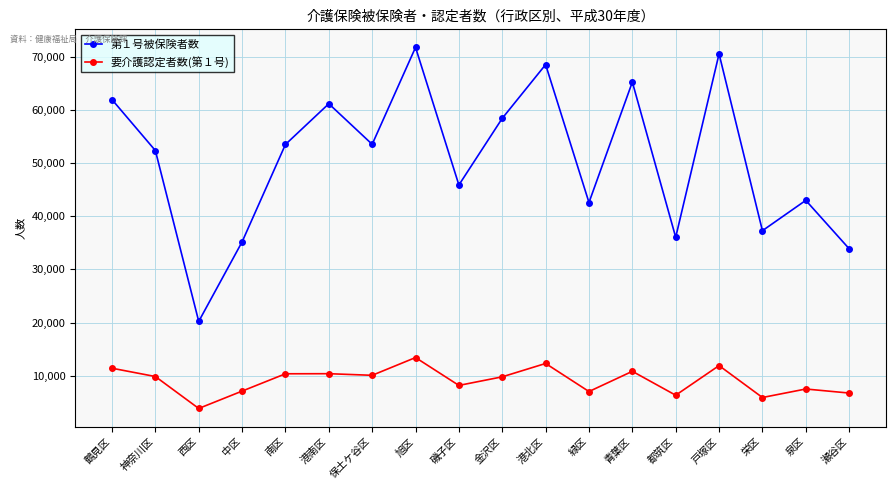

What is the greatest value displayed?

71775